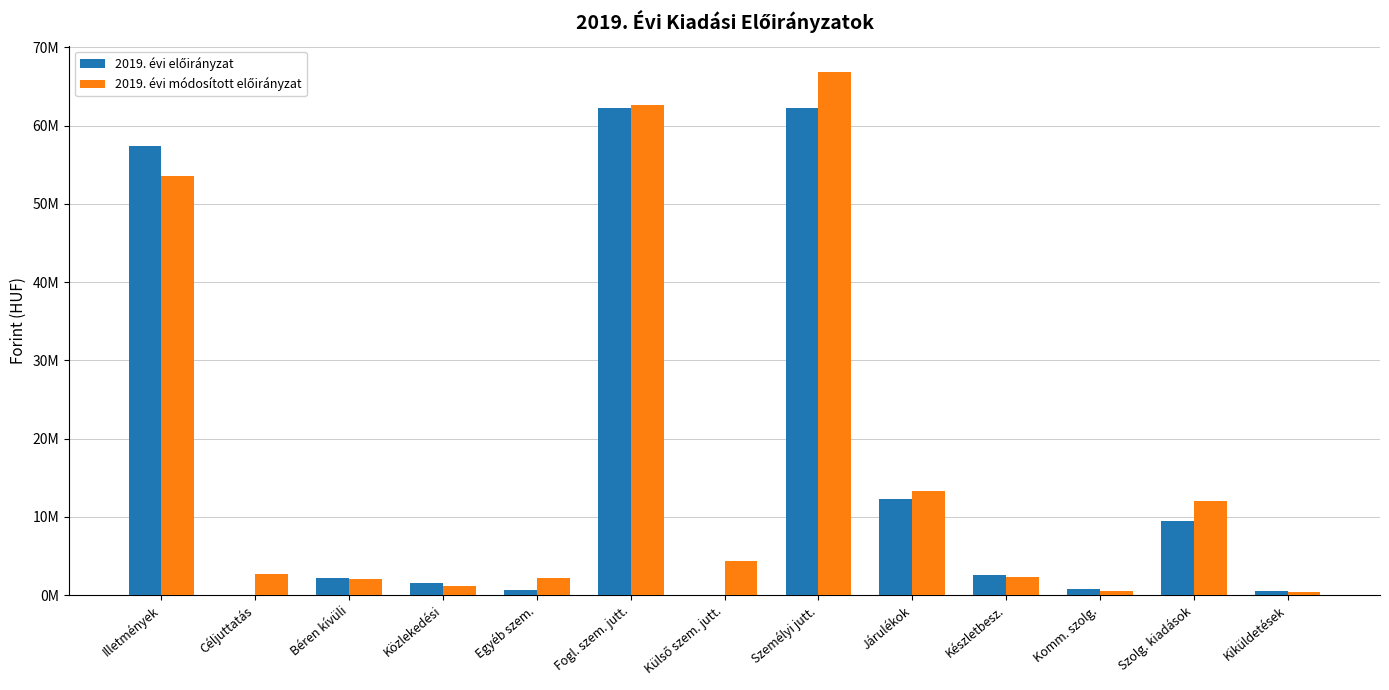

What position from the right is Személyi jutt.?

6